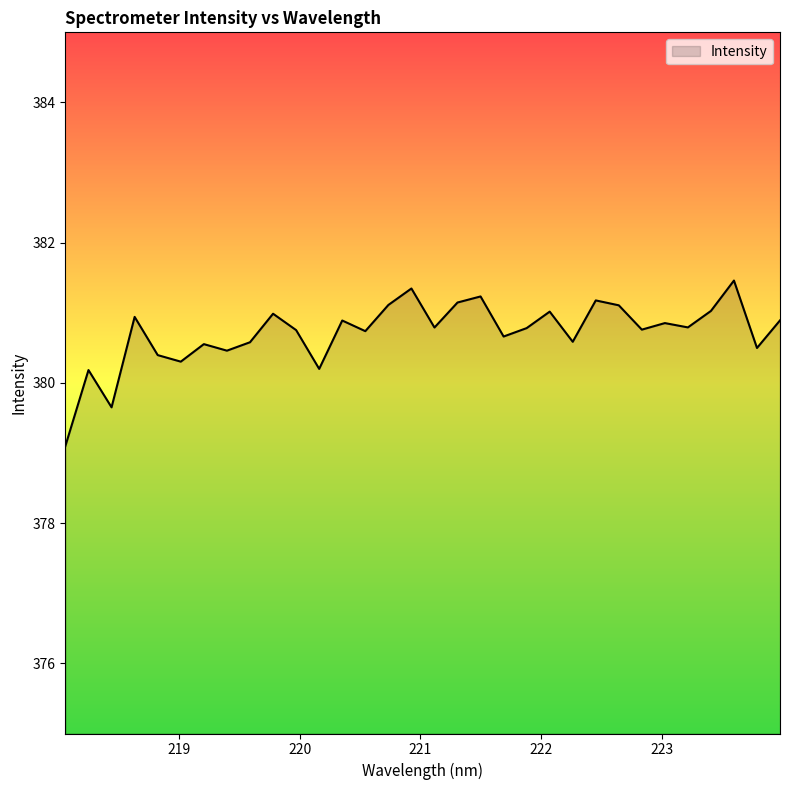

What is the smallest value displayed?

379.1